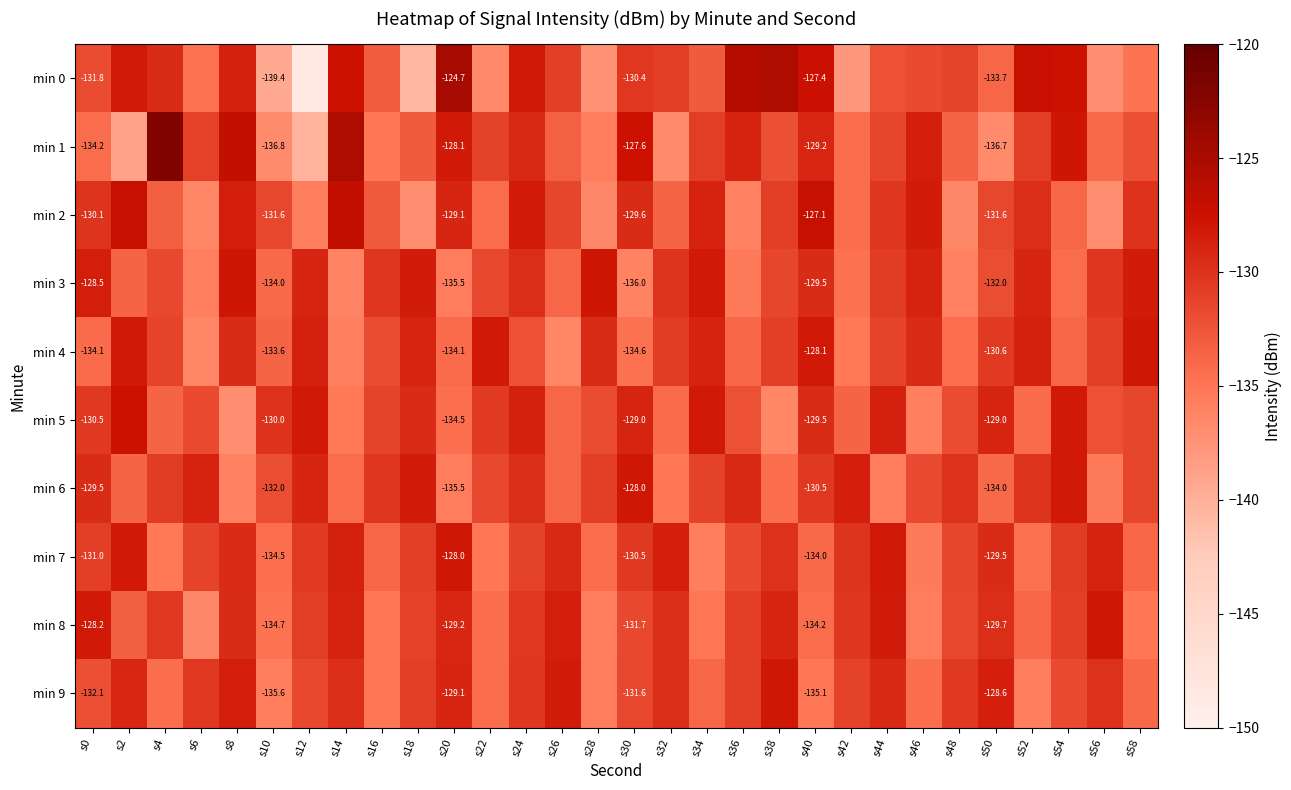

What is the sum of all min 4 values?

-3948.5